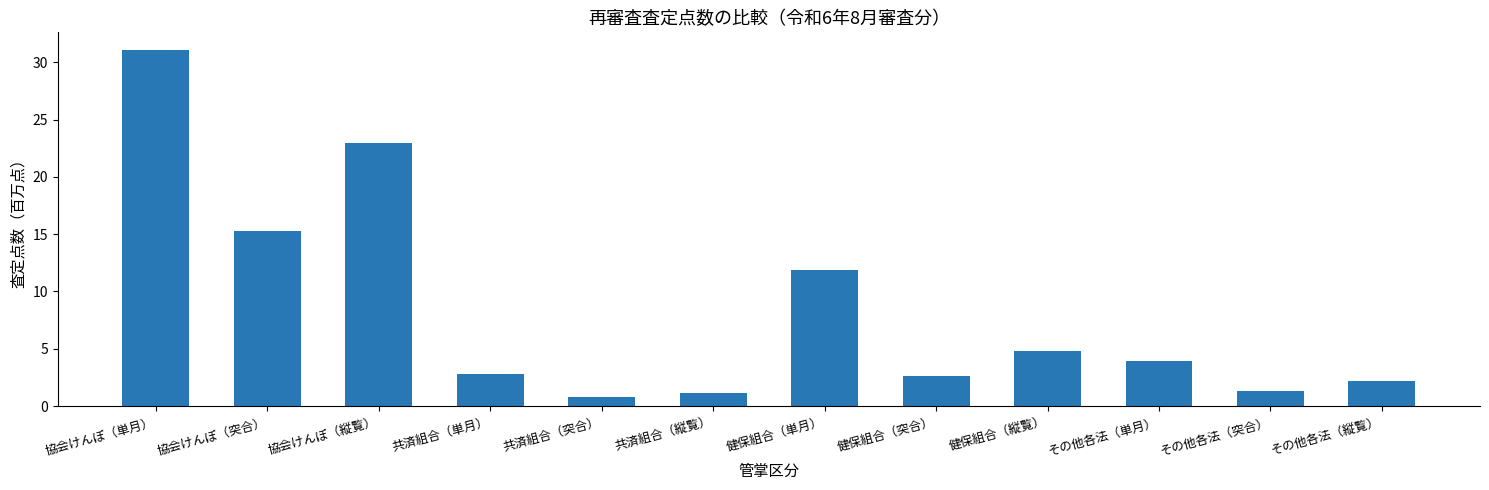

At which category does the chart reach its peak across all series?

協会けんぽ（単月）